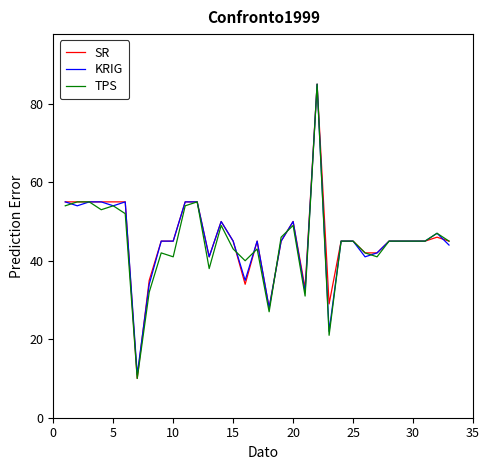

What is the highest value of the TPS series?

85